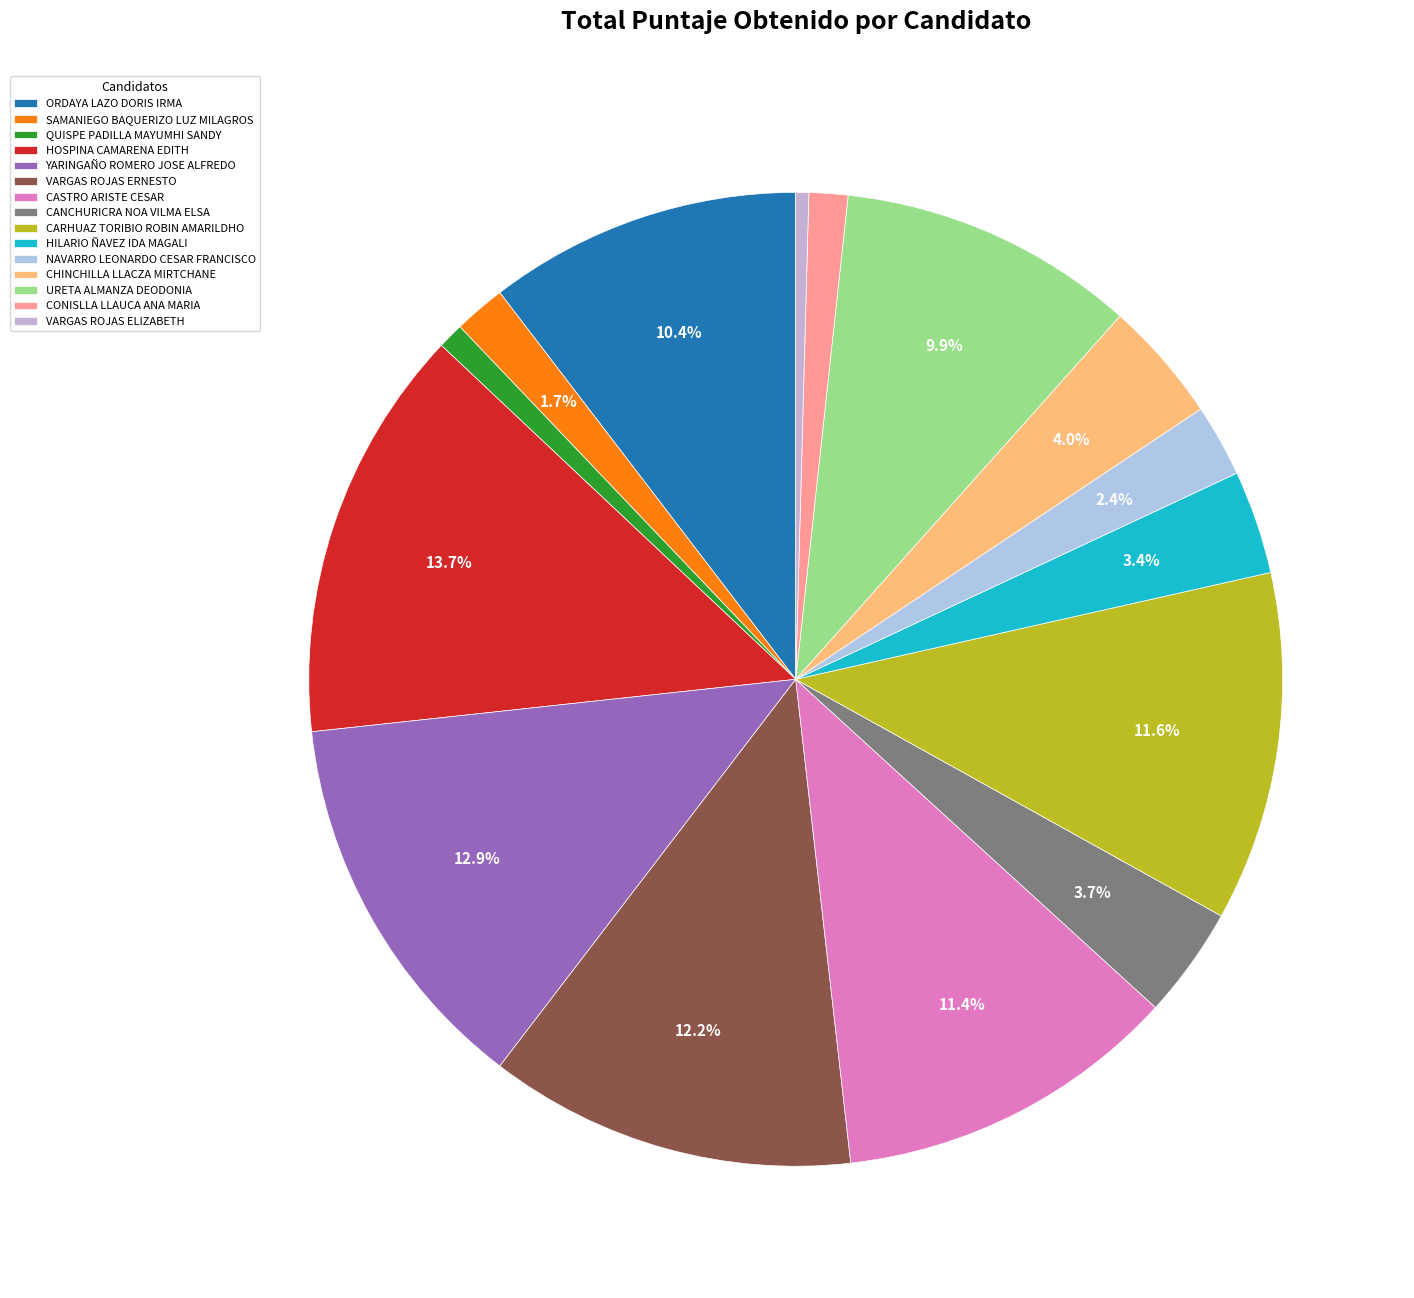

Is it true that URETA ALMANZA DEODONIA is 1% of the pie?

False